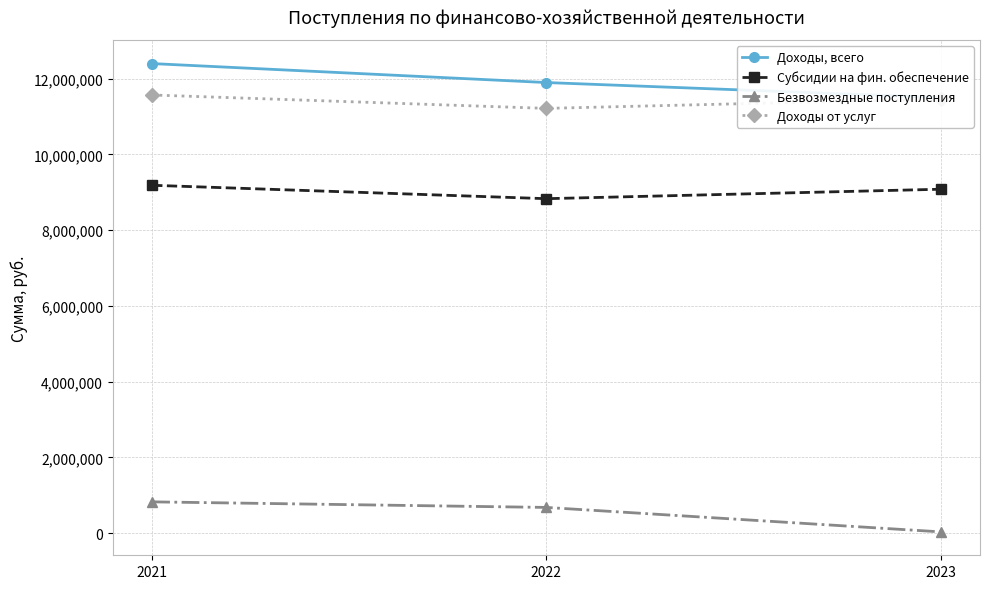

What are all the series names shown in the legend?

Доходы, всего, Субсидии на фин. обеспечение, Безвозмездные поступления, Доходы от услуг